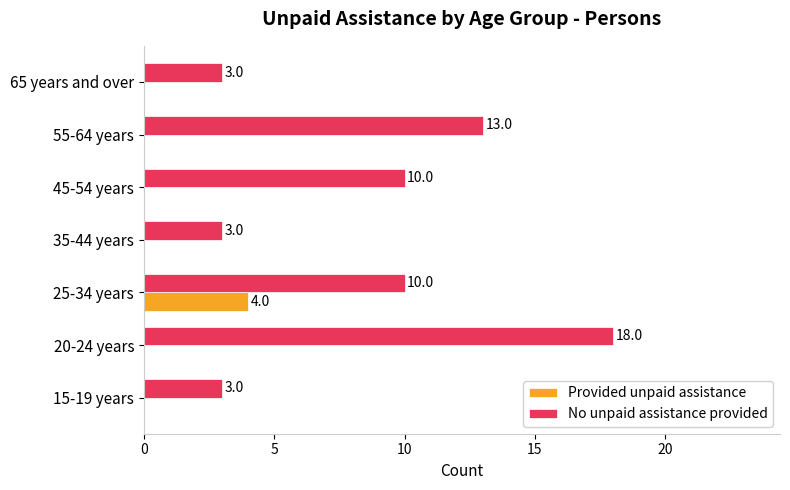

Is the value of Provided unpaid assistance at 55-64 years greater than the value of No unpaid assistance provided at 65 years and over?

No